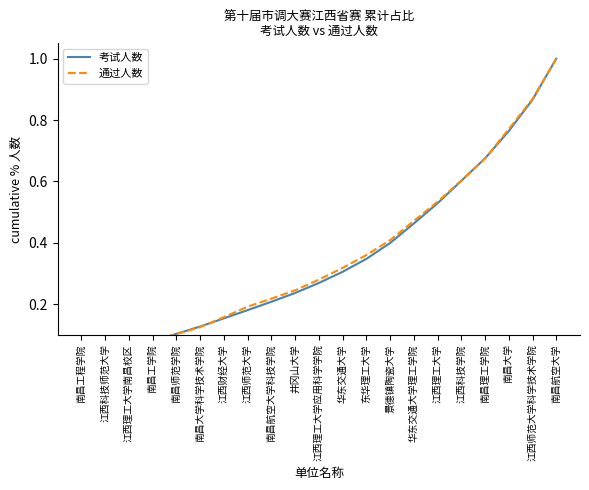

Rank the categories by 考试人数 value from lowest to highest.

南昌工程学院, 江西科技师范大学, 江西理工大学南昌校区, 南昌工学院, 南昌师范学院, 南昌大学科学技术学院, 江西财经大学, 江西师范大学, 南昌航空大学科技学院, 井冈山大学, 江西理工大学应用科学学院, 华东交通大学, 东华理工大学, 景德镇陶瓷大学, 华东交通大学理工学院, 江西理工大学, 江西科技学院, 南昌理工学院, 南昌大学, 江西师范大学科学技术学院, 南昌航空大学